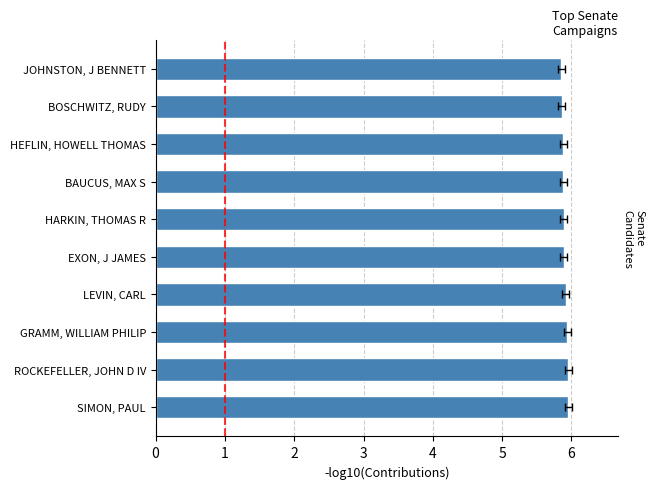

The value at EXON, J JAMES is 1.5. True or false?

False